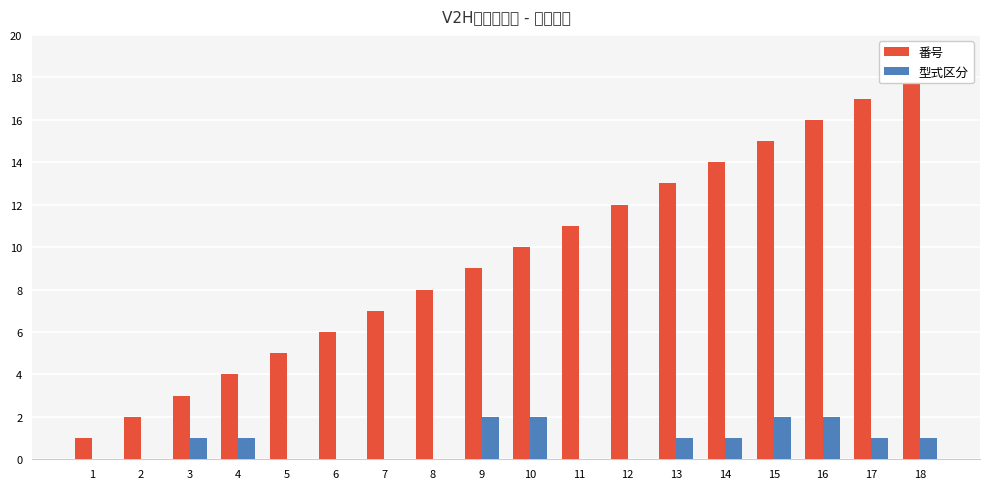

How many data points in 番号 are above 10?

8